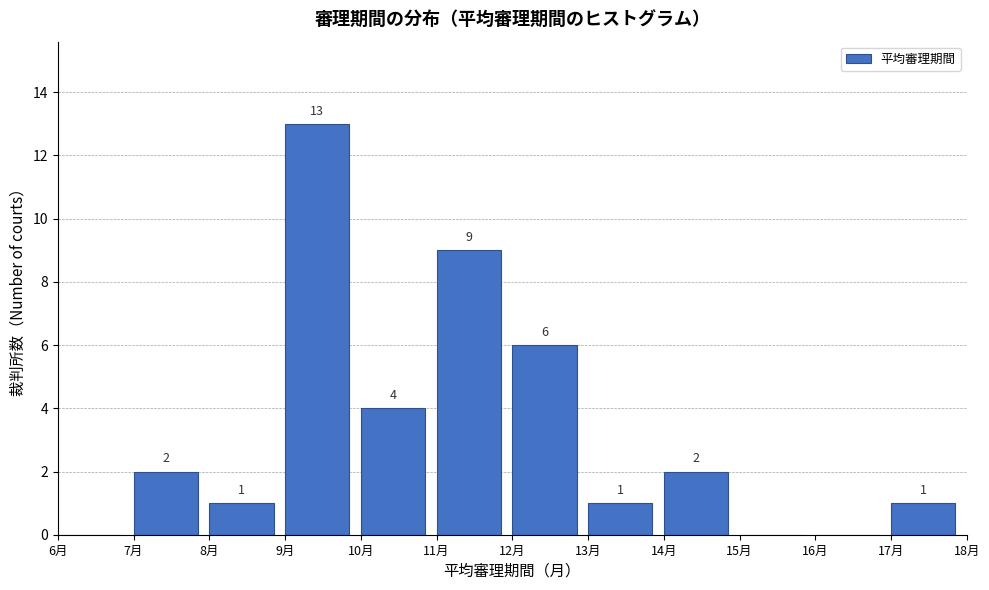

Which range on the x-axis has the tallest bar?

9 to 10